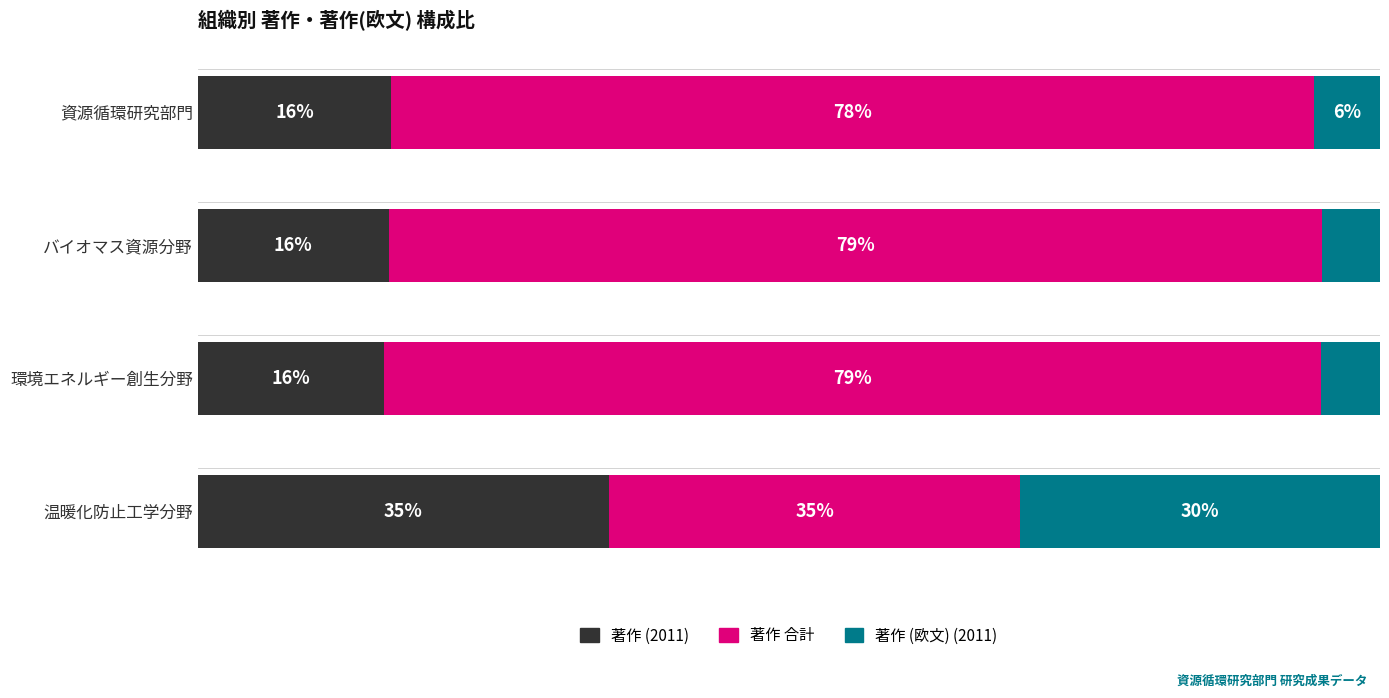

Reading right to left, list all the values displayed in this chart.

著作 (2011): 3=34.8	2=15.8	1=16.1	0=16.4
著作 合計: 3=34.8	2=79.3	1=79.0	0=78.1
著作 (欧文) (2011): 3=30.4	2=5.0	1=4.9	0=5.6